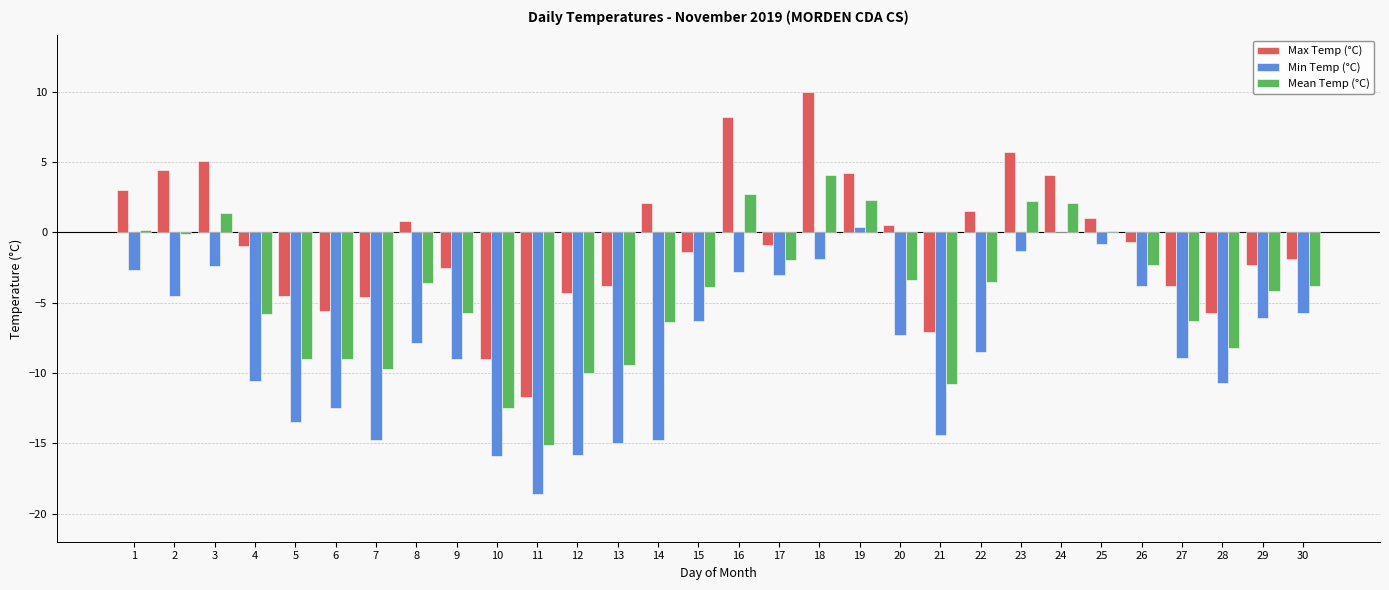

The value of Min Temp (°C) at 5 is -4.0. True or false?

False